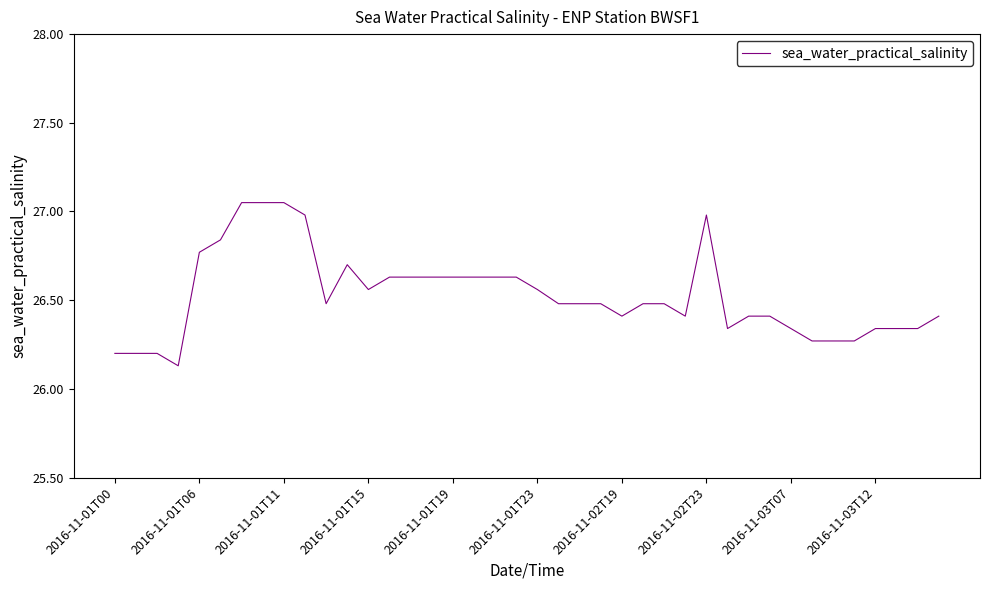

The value at 2016-11-01T11 is 17.5. True or false?

False